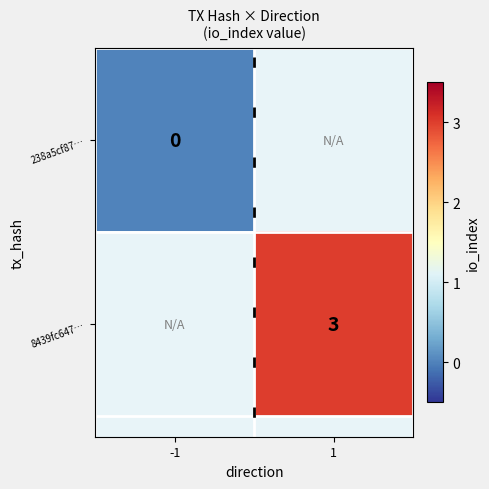

The value of 8439fc647… at 1 is 2. True or false?

False